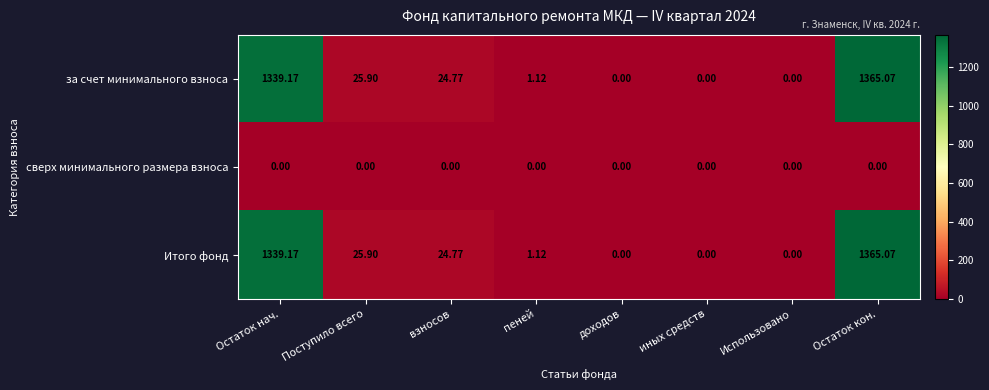

What is the greatest value displayed?

1365.1